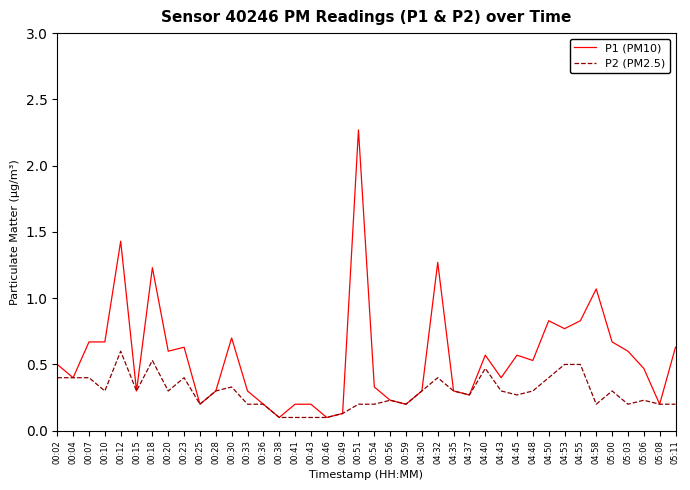

At which category does the chart reach its peak across all series?

00:51